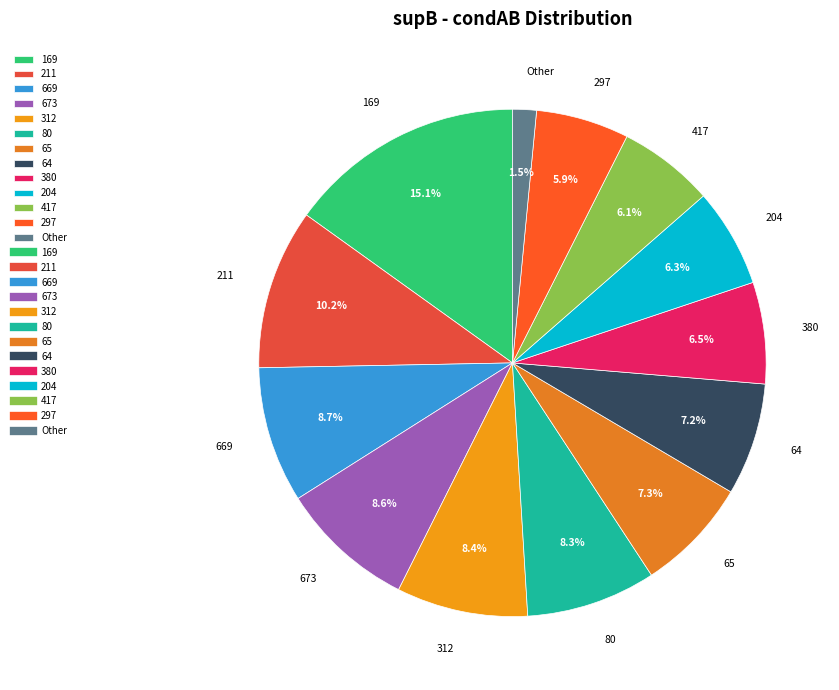

Is 80 the majority of the pie?

No